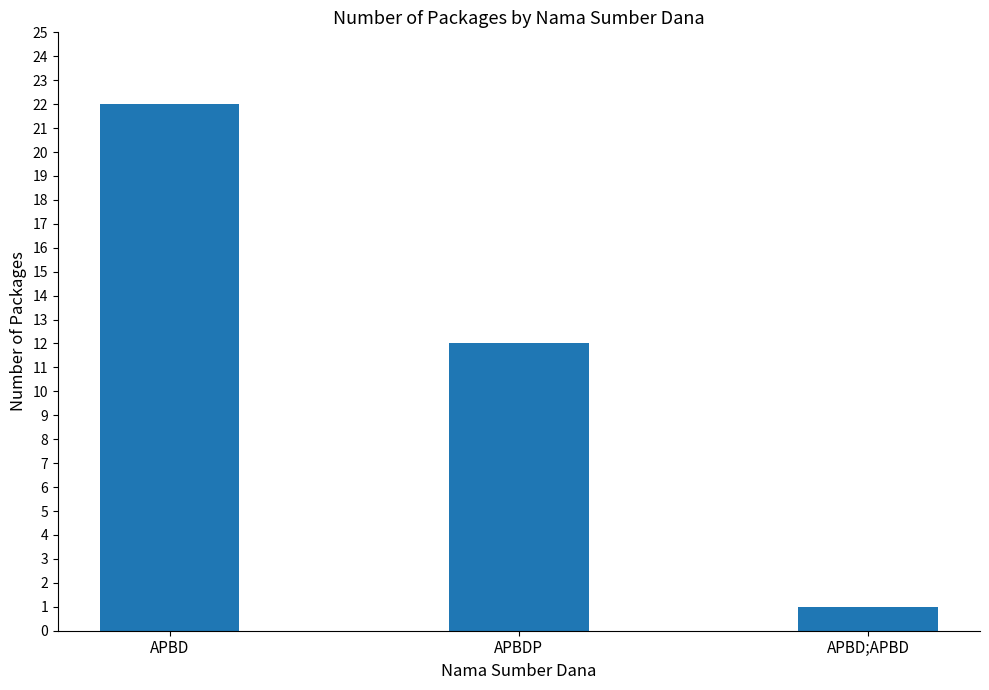

What is the value of the 2nd bar from the left?

12